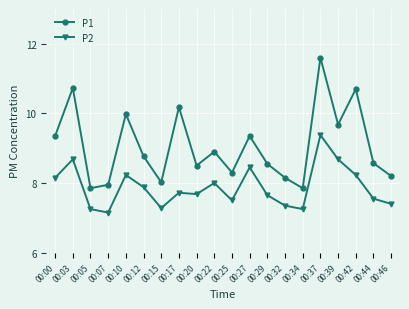

What is the value of the P1 point at the 18th from the left?

10.7